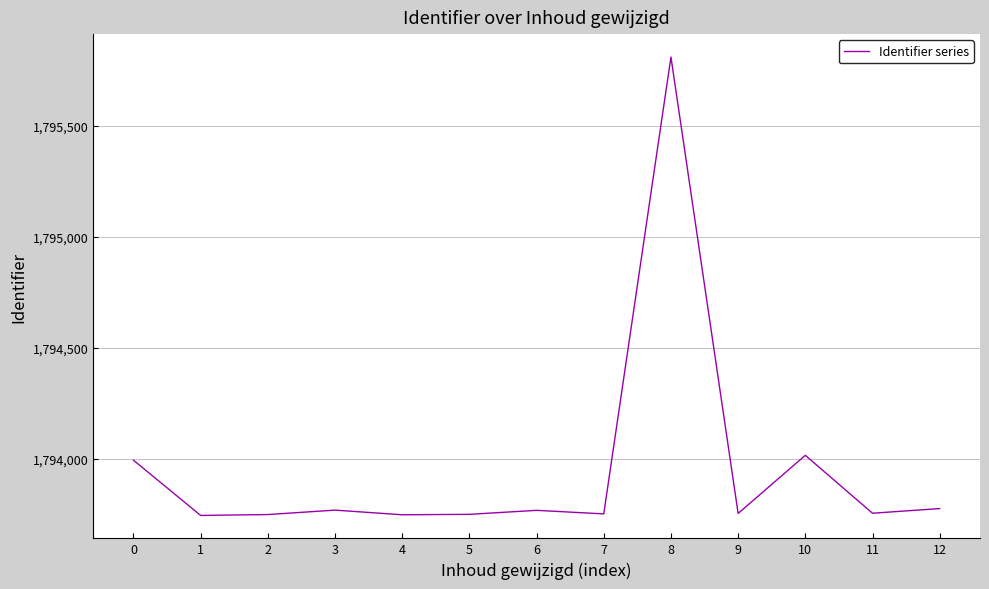

What is the average value?

1793952